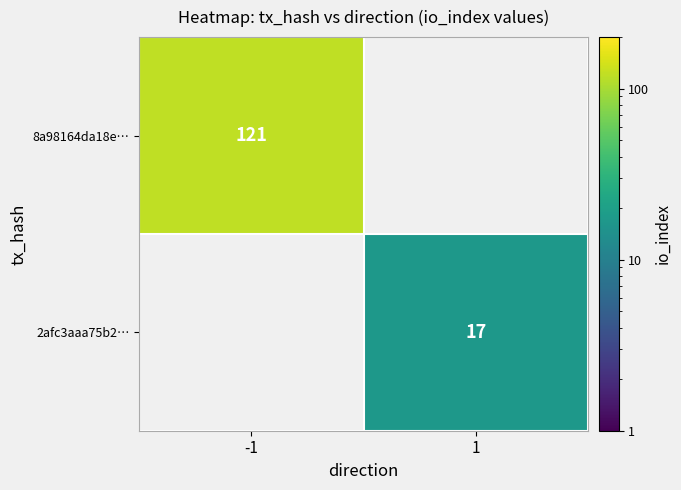

Which category has the highest value across all series?

-1